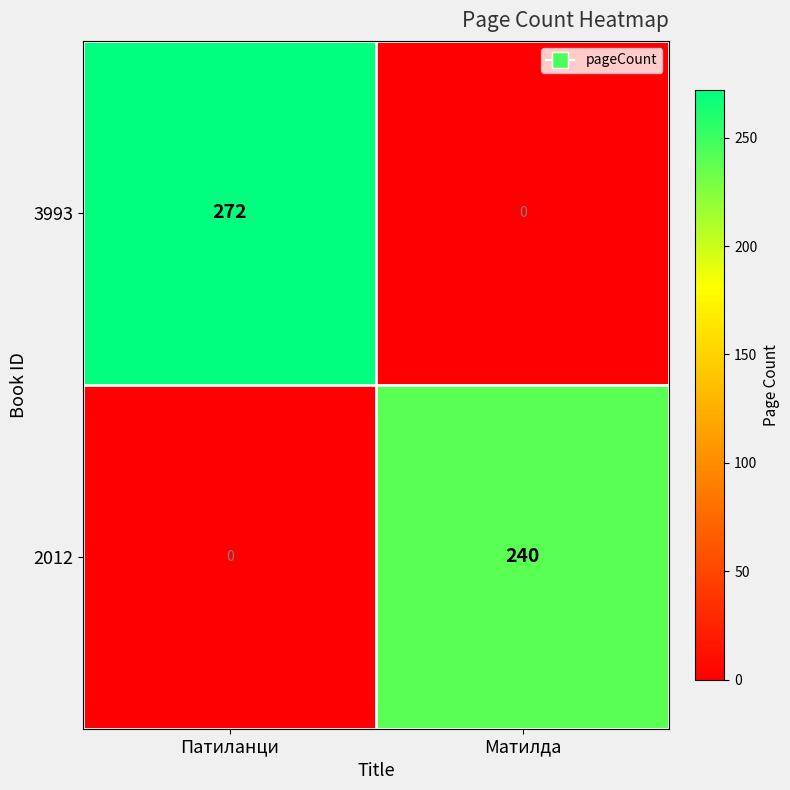

Which series has the largest range (max minus min)?

3993